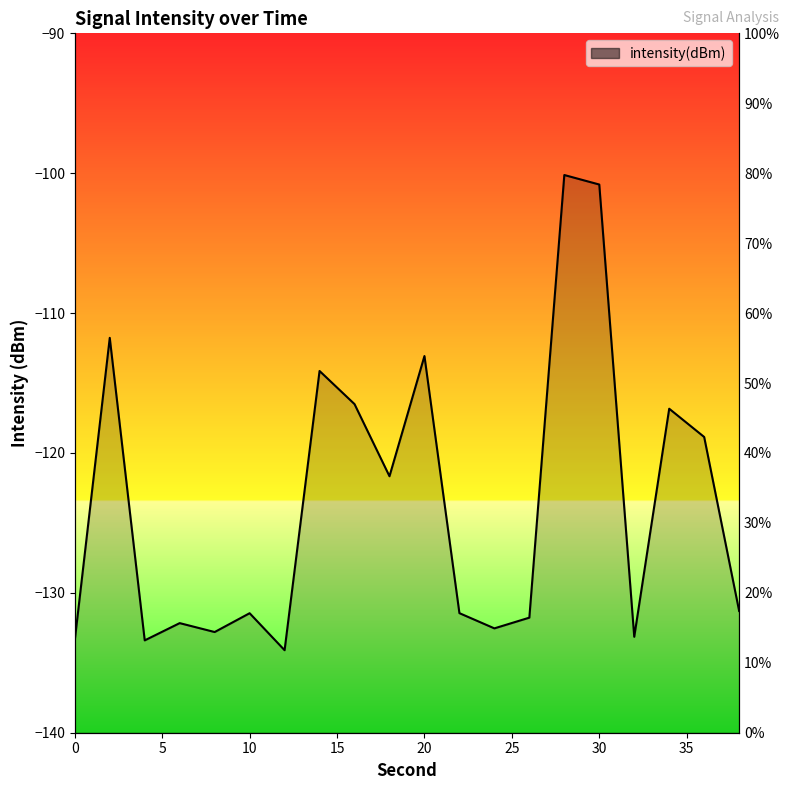

At which category does the chart reach its peak across all series?

28